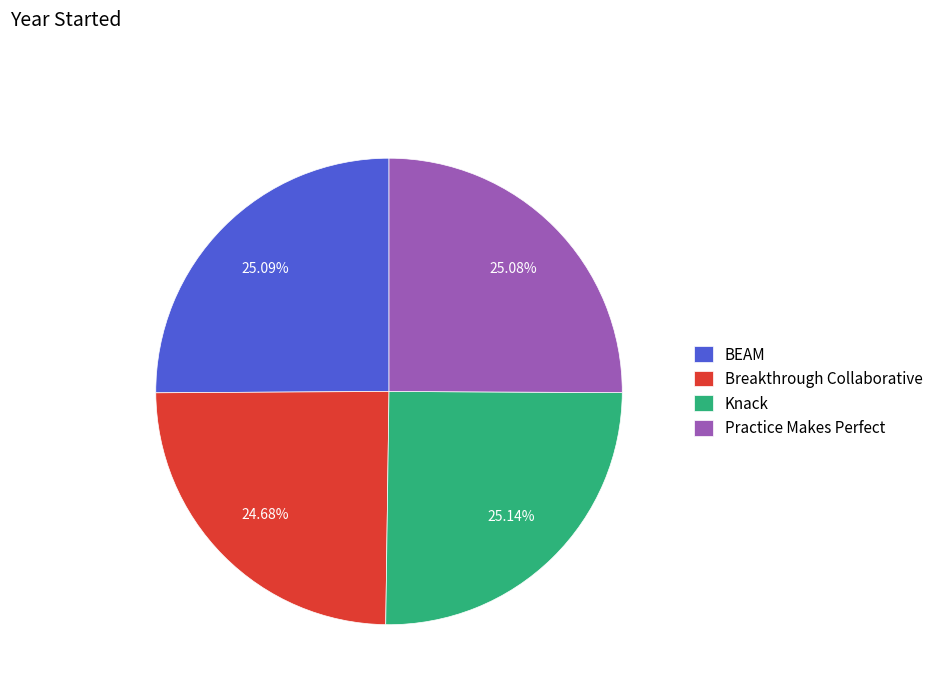

What percentage do Knack and Practice Makes Perfect together represent?

50.2%